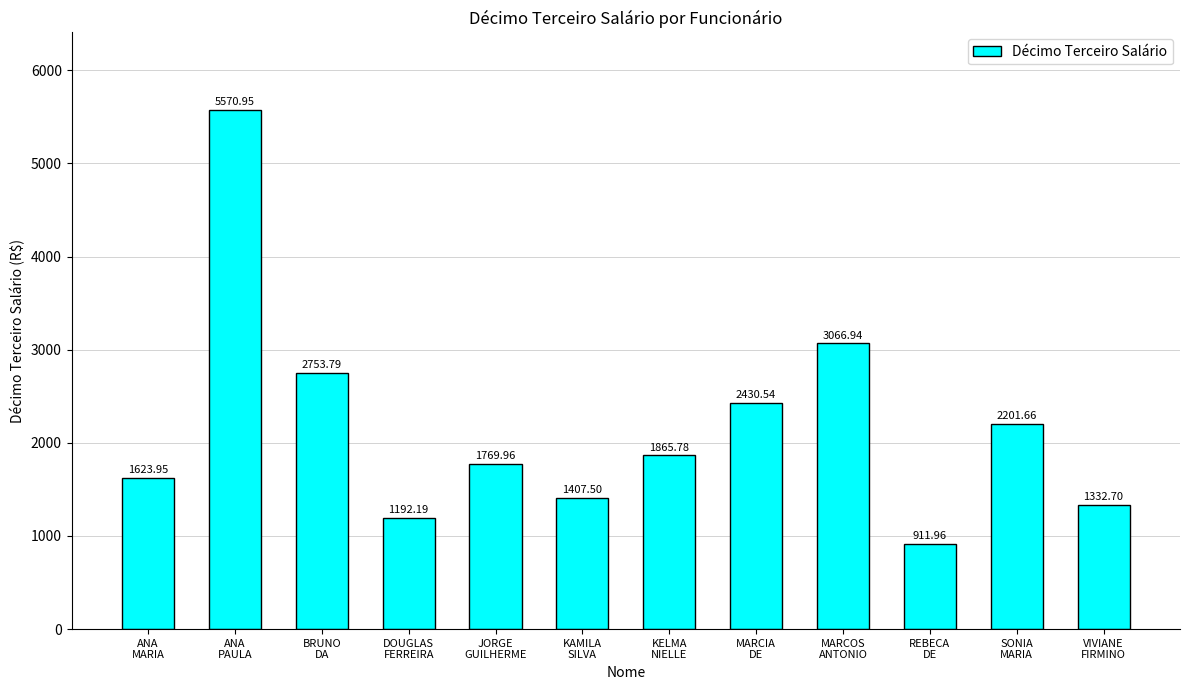

What position from the right is SONIA
MARIA?

2